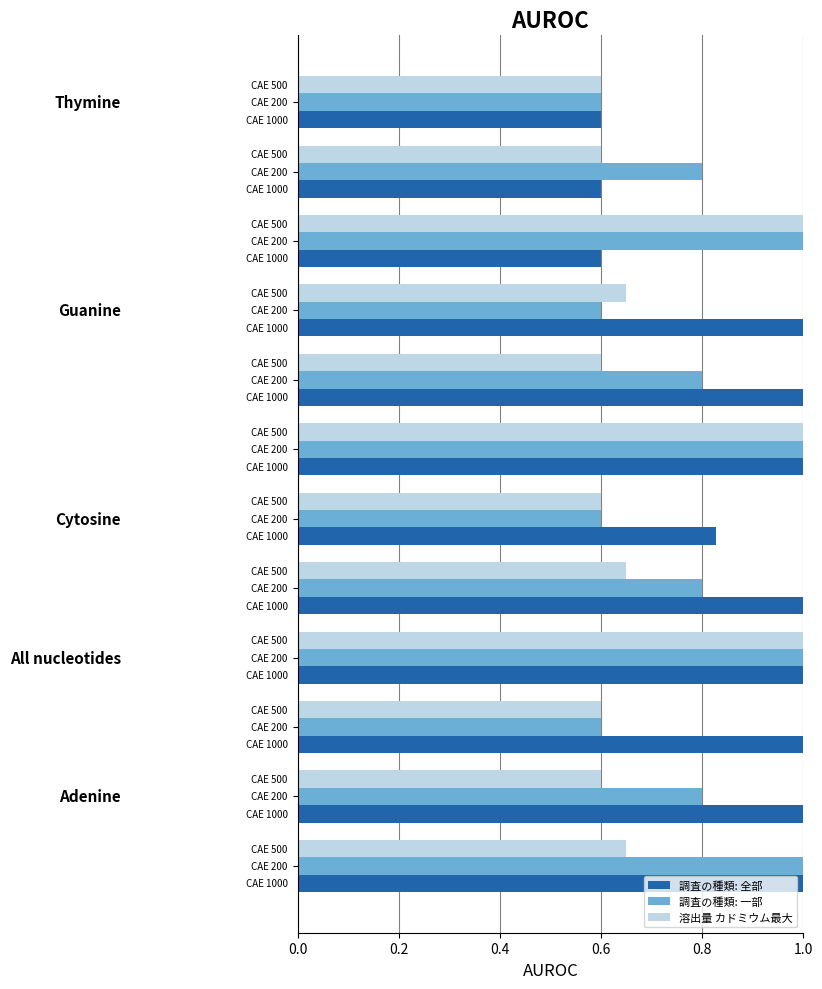

What is the difference between the second highest and minimum values in the 溶出量 カドミウム最大 series?

0.4